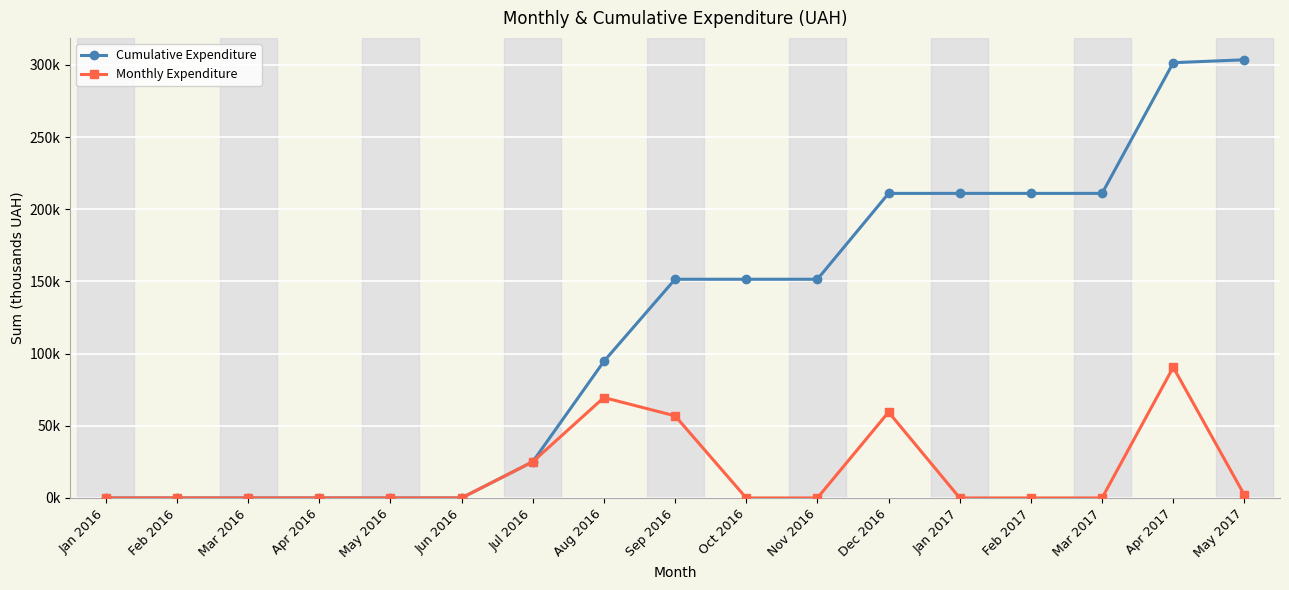

Reading left to right, list all the values displayed in this chart.

Cumulative Expenditure: Jan 2016=0.0	Feb 2016=0.0	Mar 2016=0.0	Apr 2016=0.0	May 2016=0.0	Jun 2016=0.0	Jul 2016=25.1	Aug 2016=94.6	Sep 2016=151.5	Oct 2016=151.5	Nov 2016=151.5	Dec 2016=211.0	Jan 2017=211.0	Feb 2017=211.0	Mar 2017=211.0	Apr 2017=301.5	May 2017=303.5
Monthly Expenditure: Jan 2016=0.0	Feb 2016=0.0	Mar 2016=0.0	Apr 2016=0.0	May 2016=0.0	Jun 2016=0.0	Jul 2016=25.1	Aug 2016=69.5	Sep 2016=56.9	Oct 2016=0.0	Nov 2016=0.0	Dec 2016=59.5	Jan 2017=0.0	Feb 2017=0.0	Mar 2017=0.0	Apr 2017=90.5	May 2017=2.0